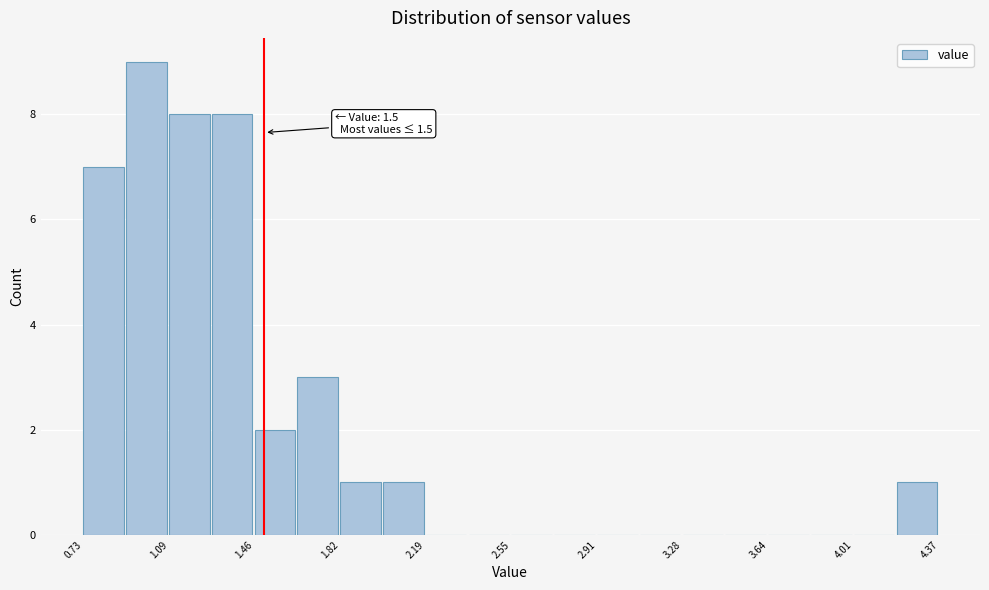

Around what value on the x-axis is the tallest bar? Give the approximate position of its centre, as read against the axis.

1.00